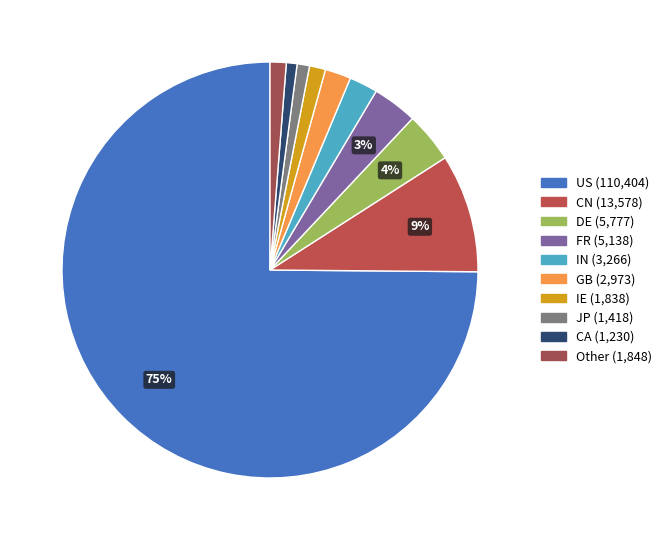

How many slices are in this pie chart?

10